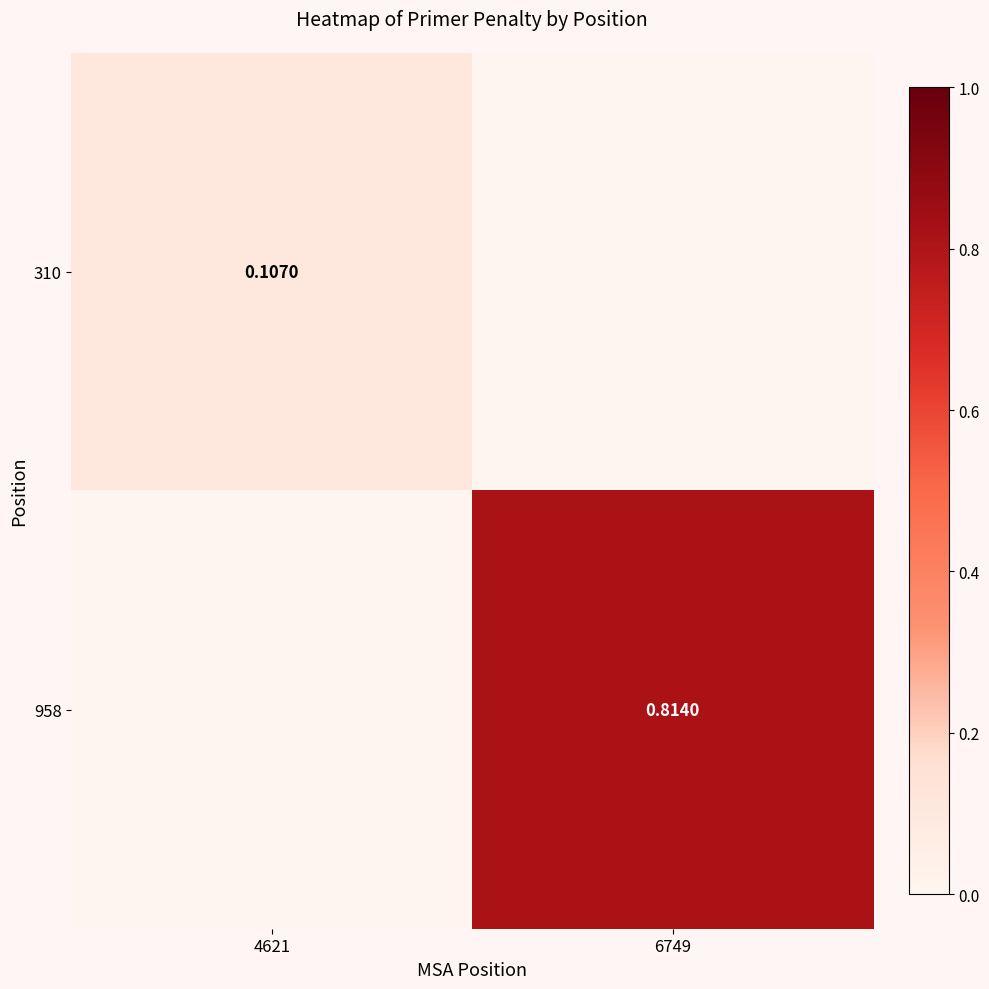

At how many categories does at least one series exceed 0?

2